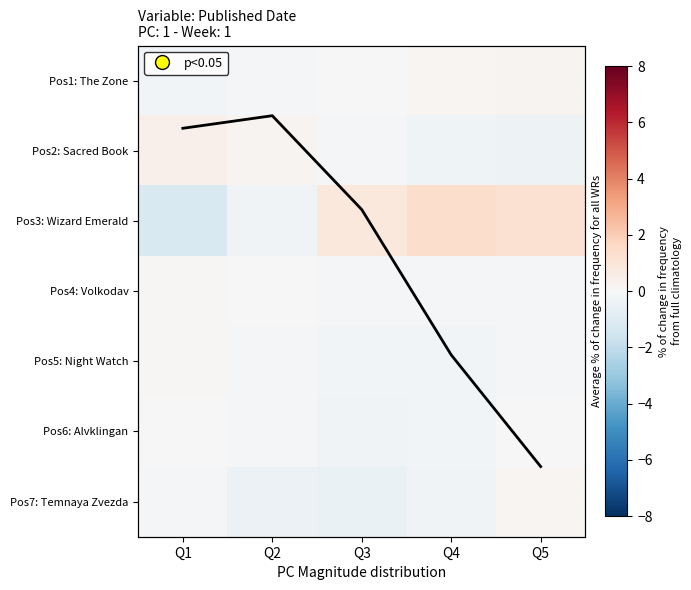

What is the smallest value displayed?

-1.2